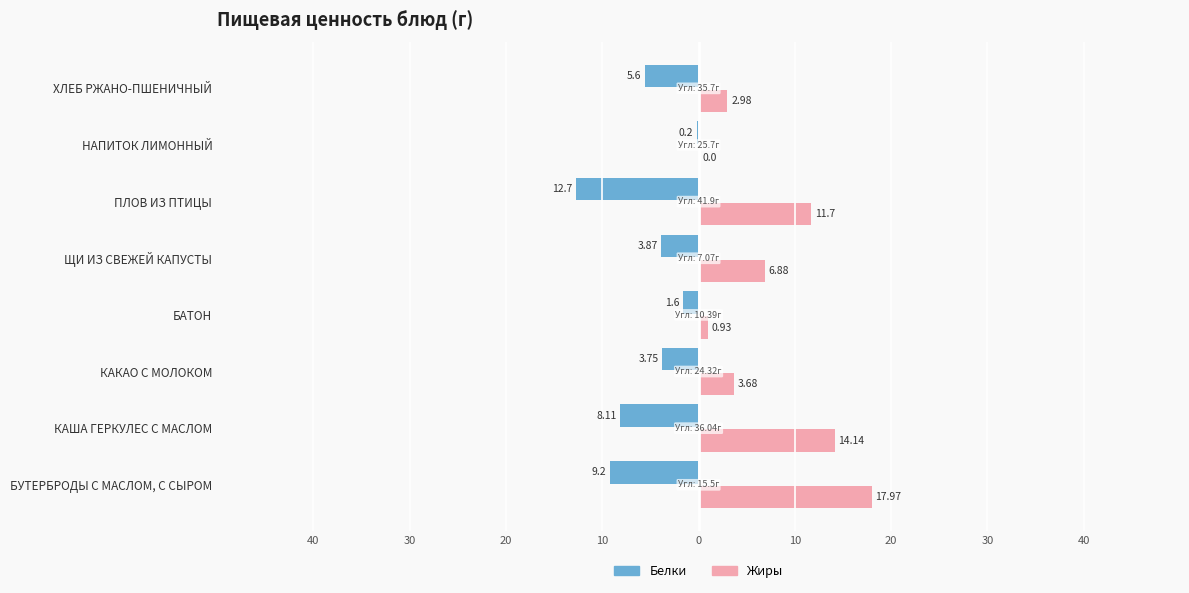

What are all the series names shown in the legend?

Белки, Жиры